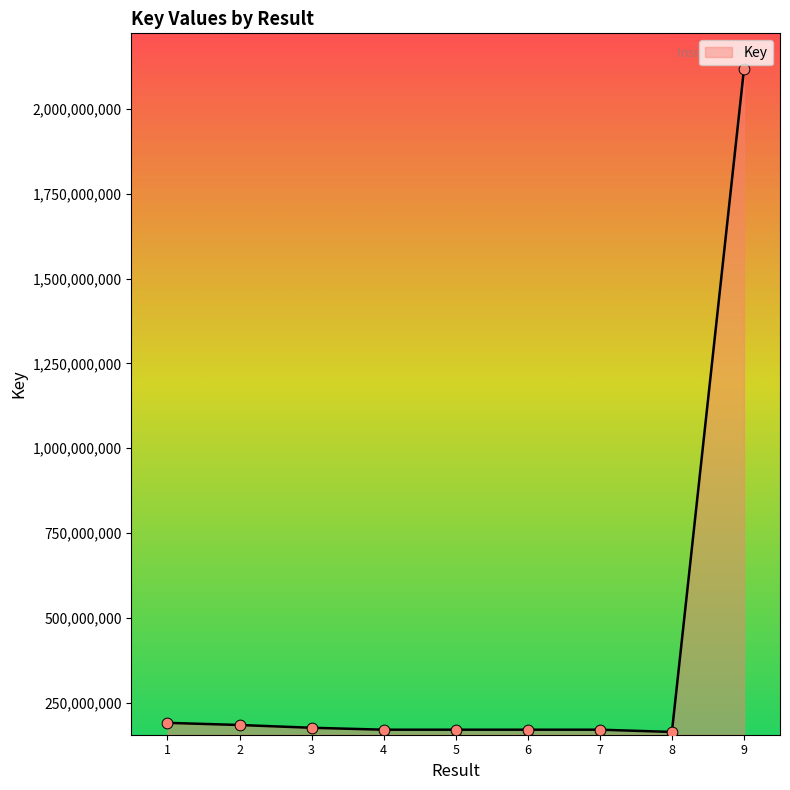

What is the ratio of the value at 1 to the value at 8?

1.2